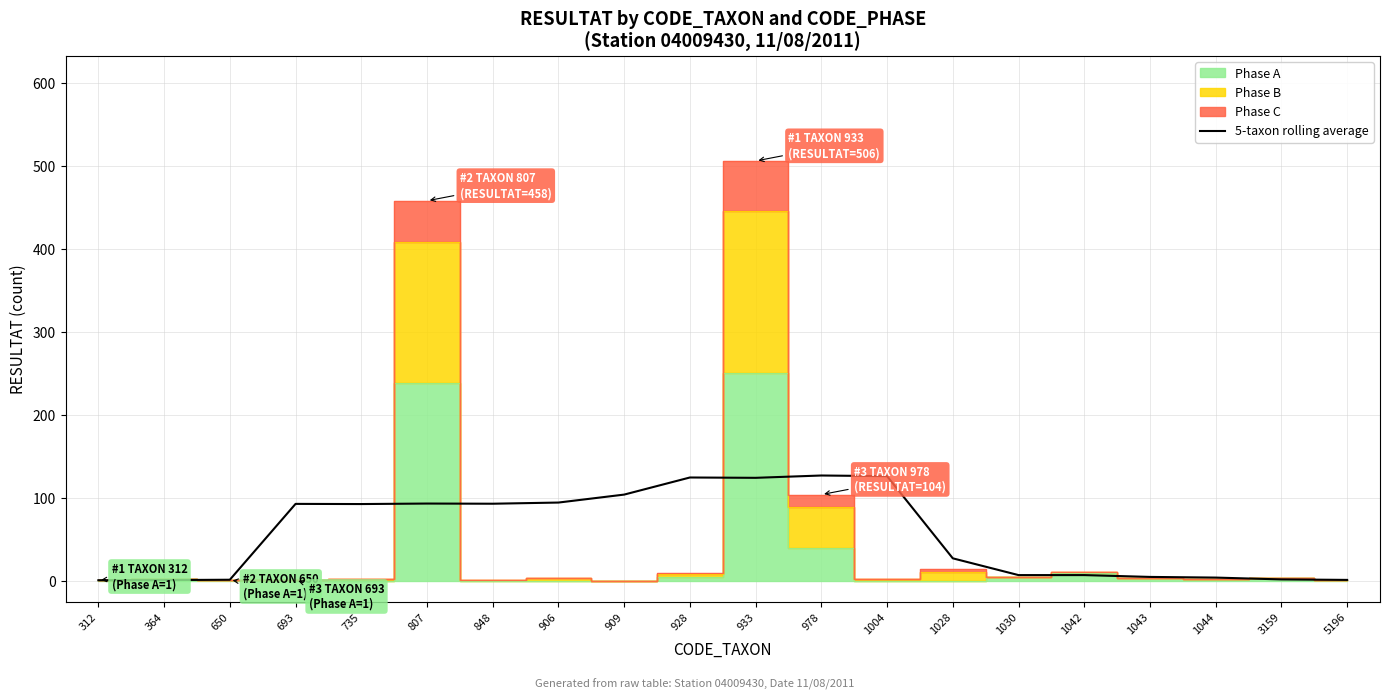

How many interior local valleys (lower than both neighbors) does the data have?

3